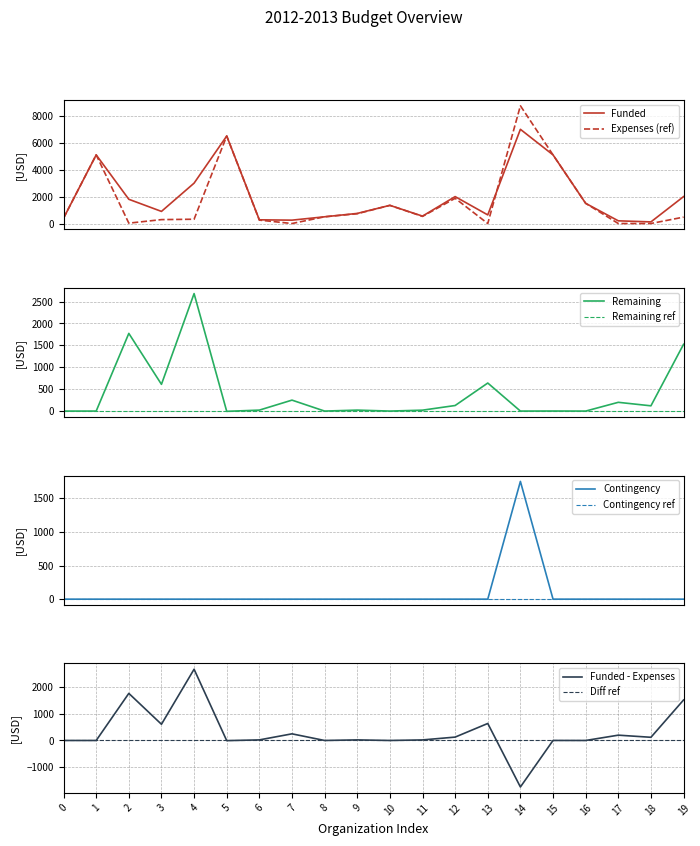

What is the highest value of the Funded series?

7000.0